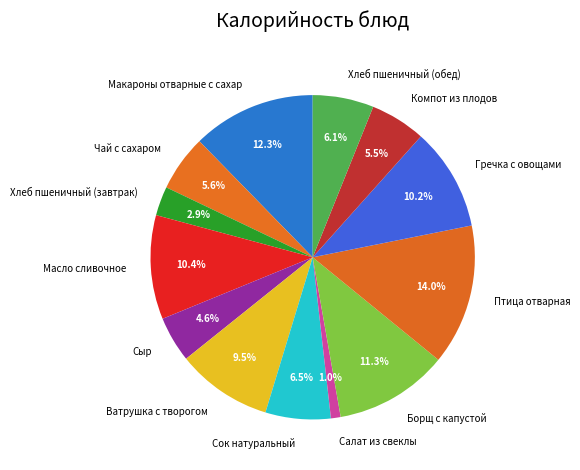

To the nearest percent, what is the difference between the largest and smallest slice percentages?

13%